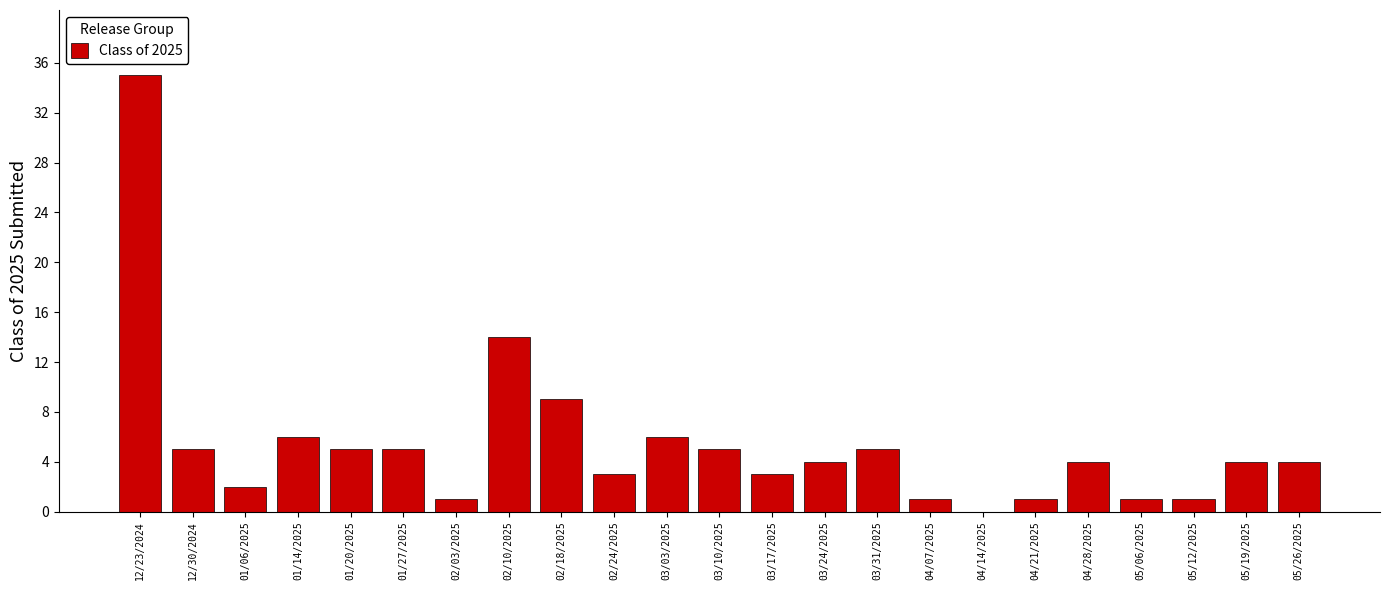

Reading left to right, transcribe all the data shown in this chart.

12/23/2024=35	12/30/2024=5	01/06/2025=2	01/14/2025=6	01/20/2025=5	01/27/2025=5	02/03/2025=1	02/10/2025=14	02/18/2025=9	02/24/2025=3	03/03/2025=6	03/10/2025=5	03/17/2025=3	03/24/2025=4	03/31/2025=5	04/07/2025=1	04/14/2025=0	04/21/2025=1	04/28/2025=4	05/06/2025=1	05/12/2025=1	05/19/2025=4	05/26/2025=4